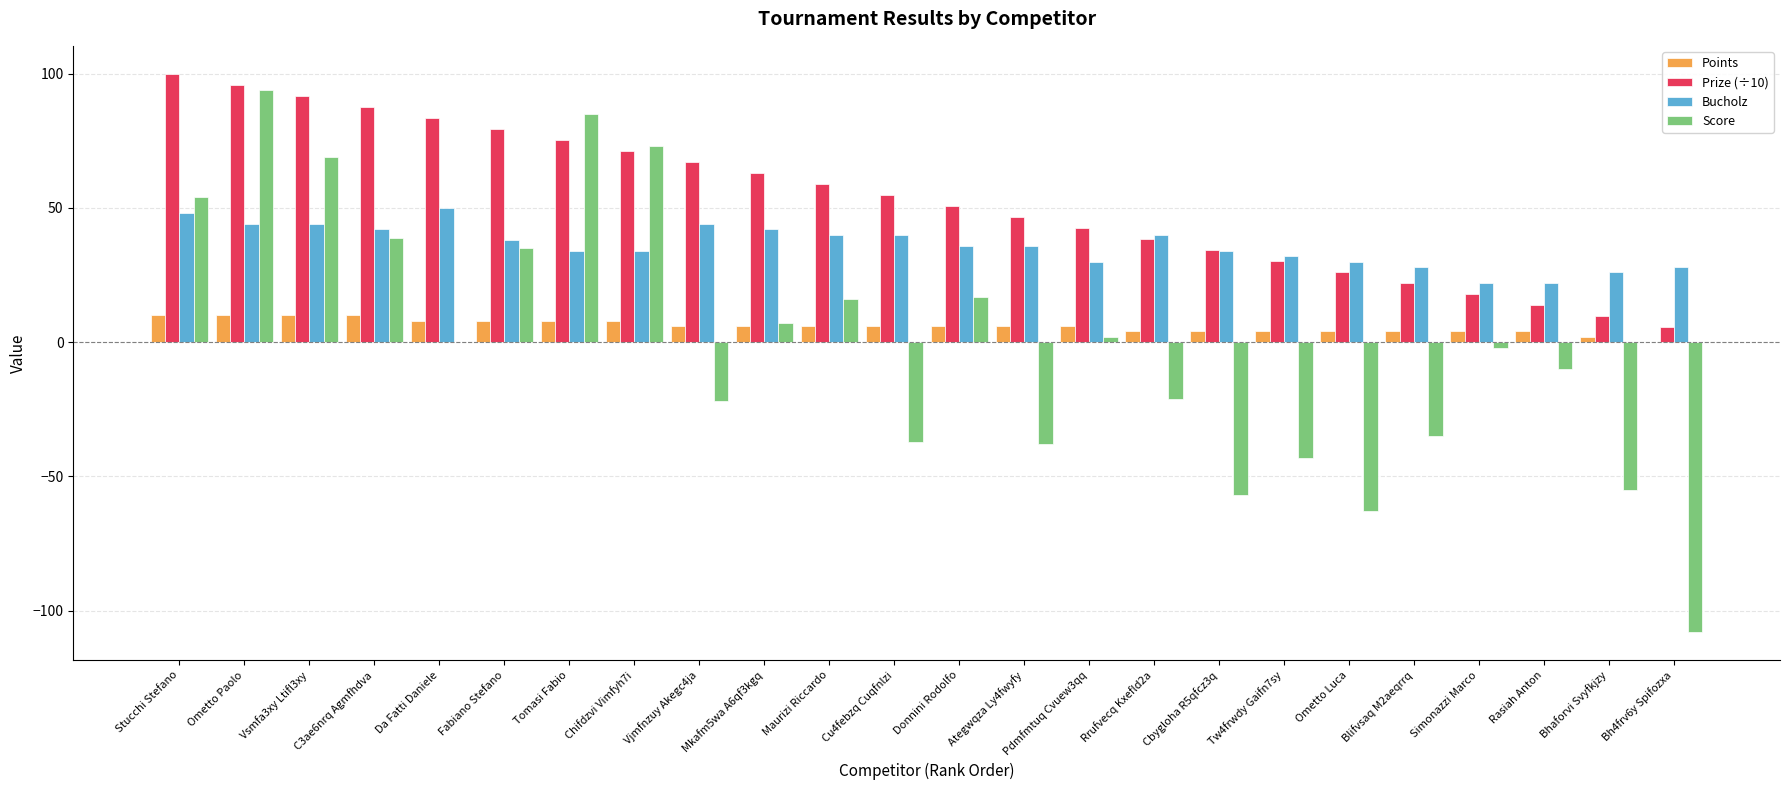

What is the highest value of the Bucholz series?

50.0